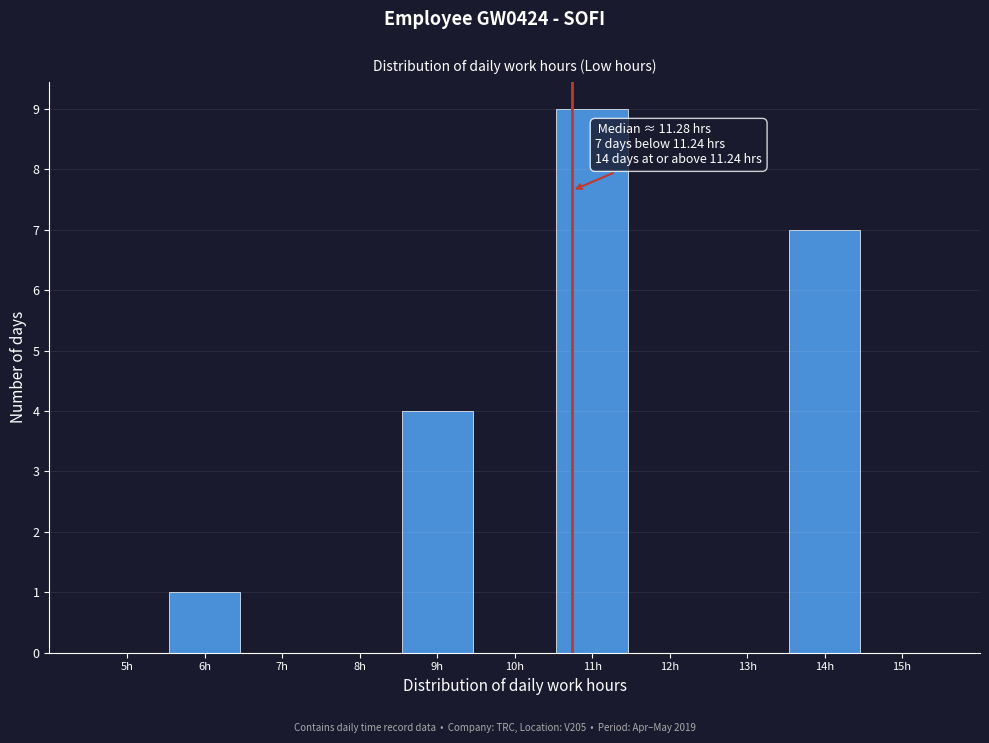

Reading left to right, extract all data points from this chart.

5h=0	6h=1	7h=0	8h=0	9h=4	10h=0	11h=9	12h=0	13h=0	14h=7	15h=0